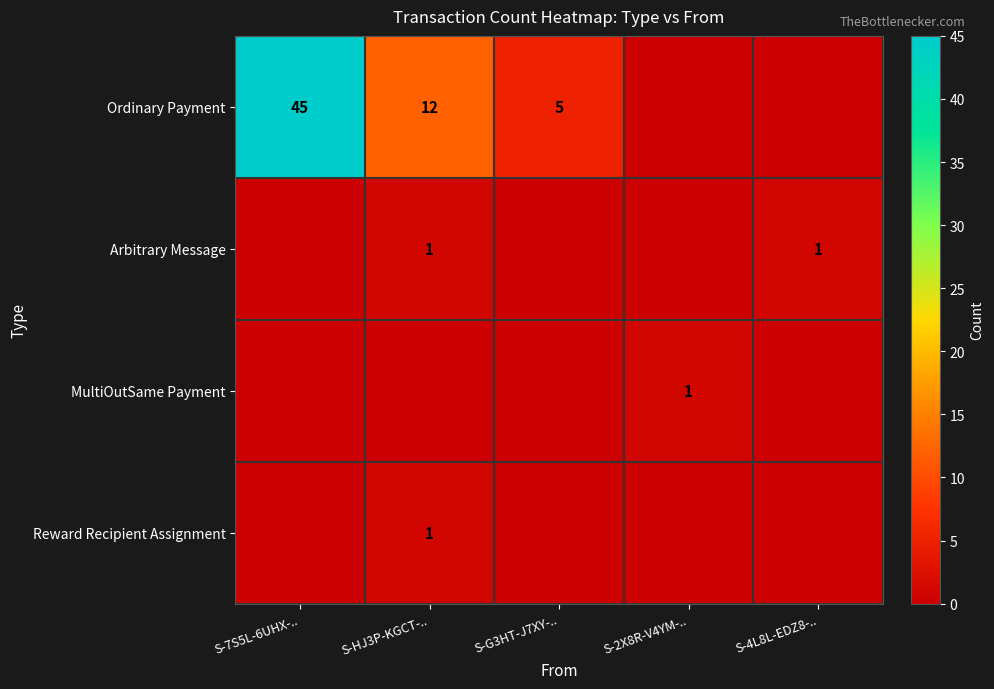

The value of Ordinary Payment at S-G3HT-J7XY-.. is 3. True or false?

False